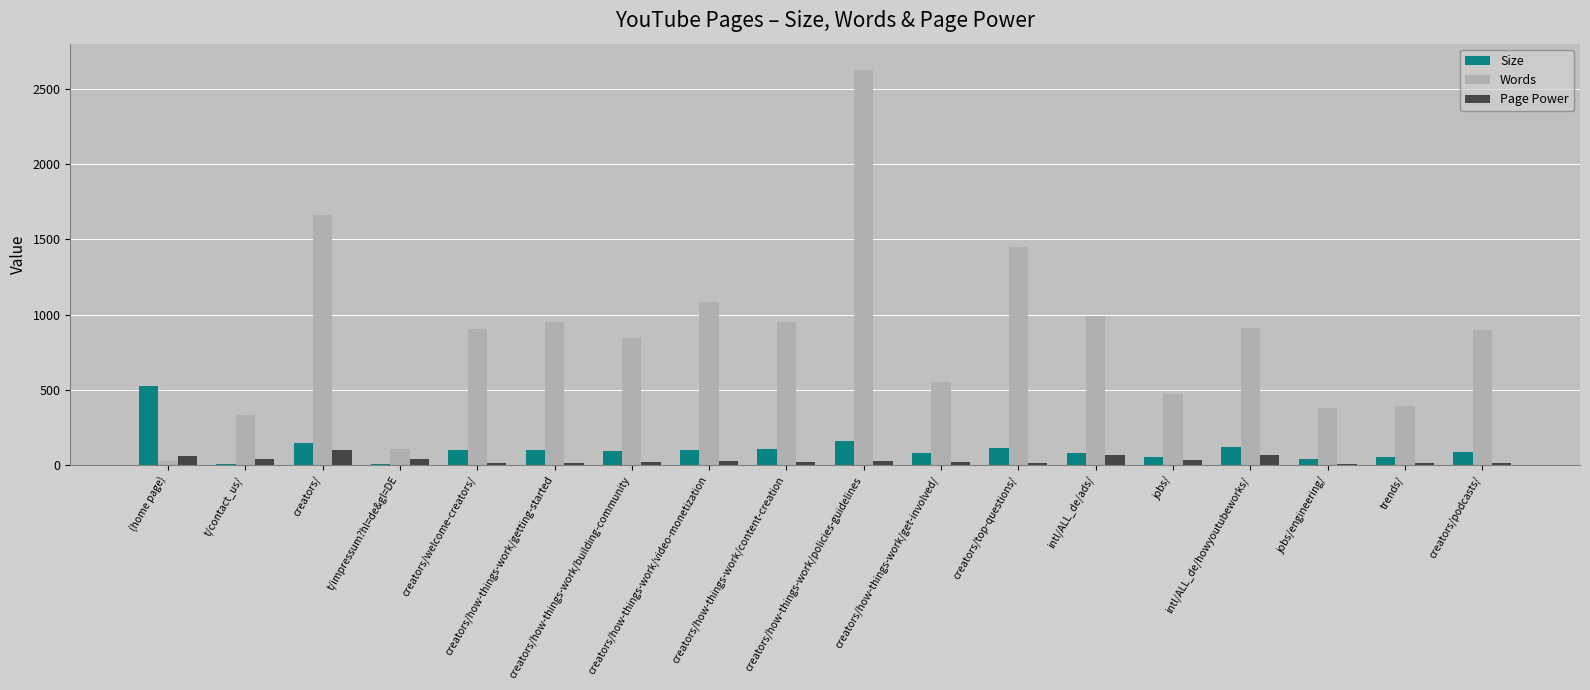

What is the sum of all Page Power values?

621